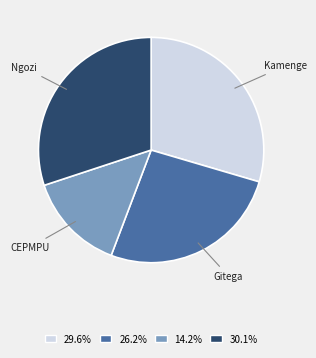

Combined, do 14.2% and 30.1% account for over 50%?

No